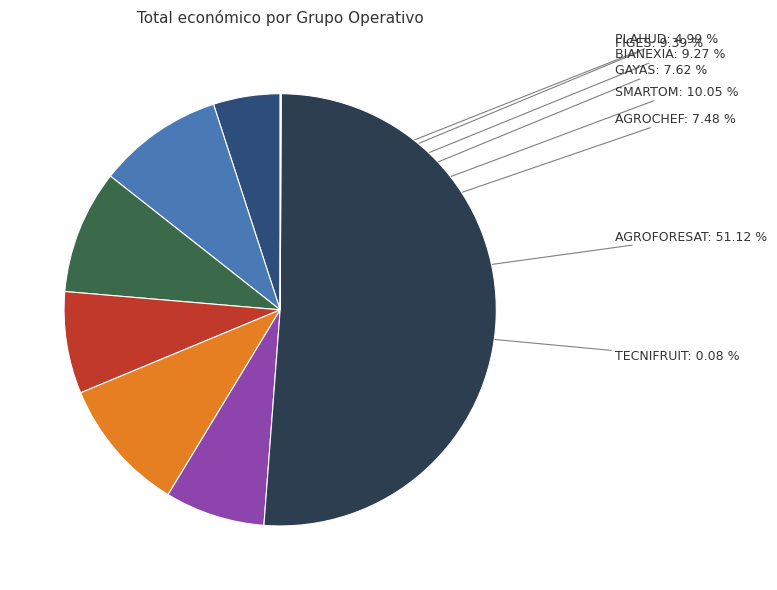

The FIGES slice represents 9% of the pie. True or false?

True